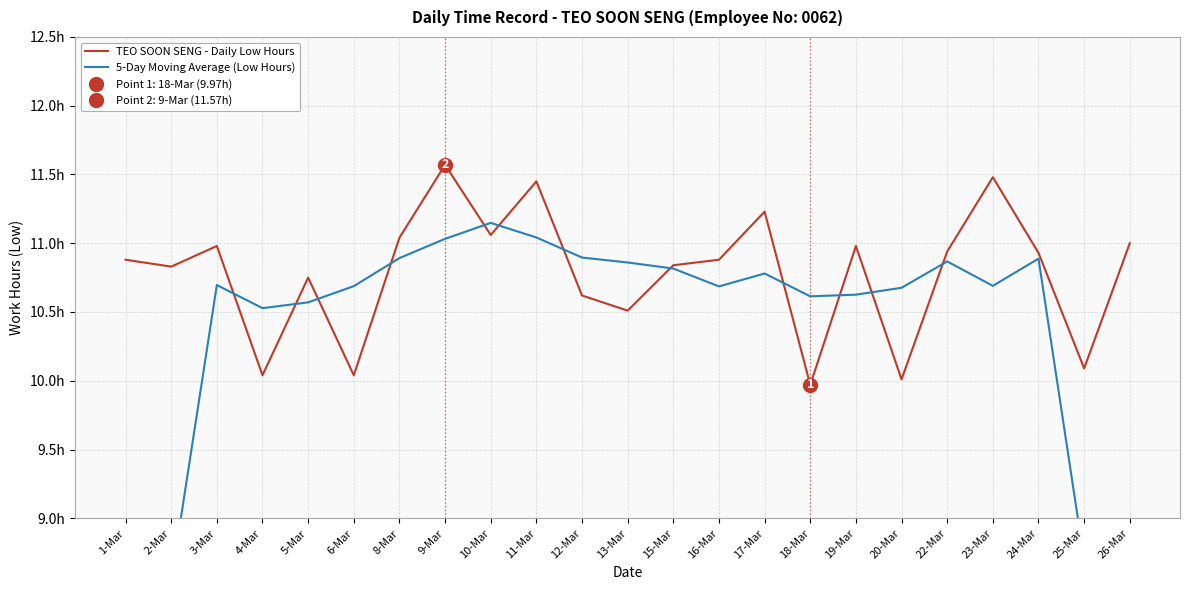

What is the minimum value for TEO SOON SENG - Daily Low Hours?

10.0